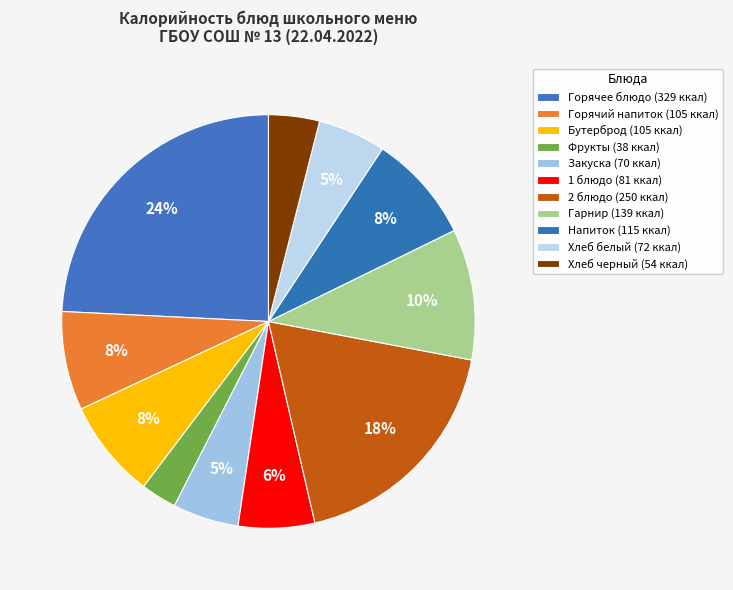

How many slices are in this pie chart?

11